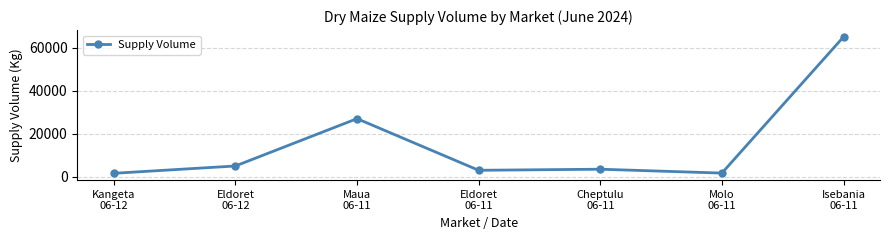

What is the average value?

15257